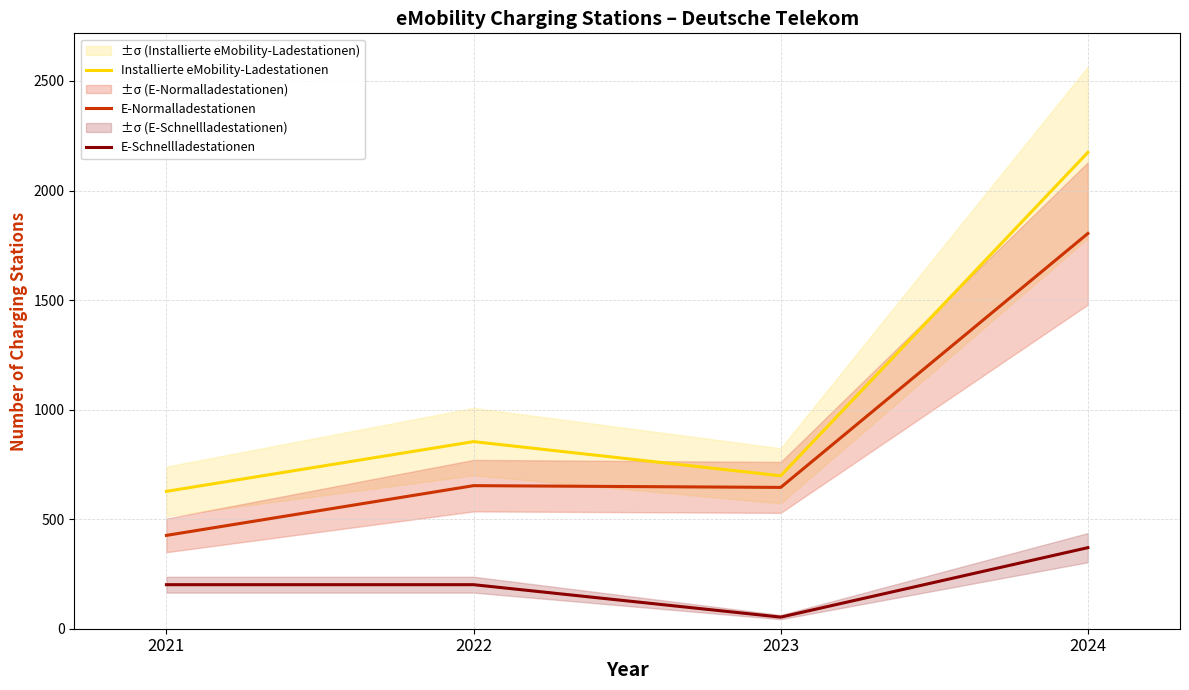

How many lines are shown in the chart?

3